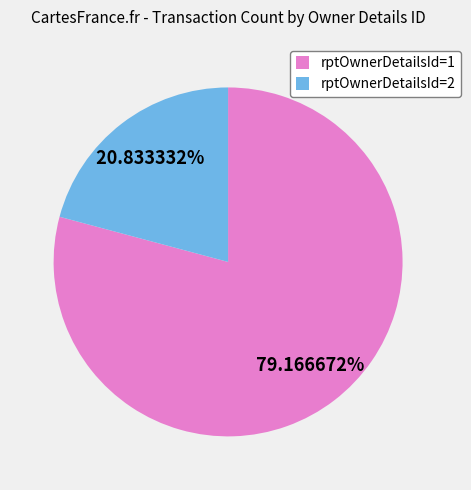

How many segments does this pie chart have?

2